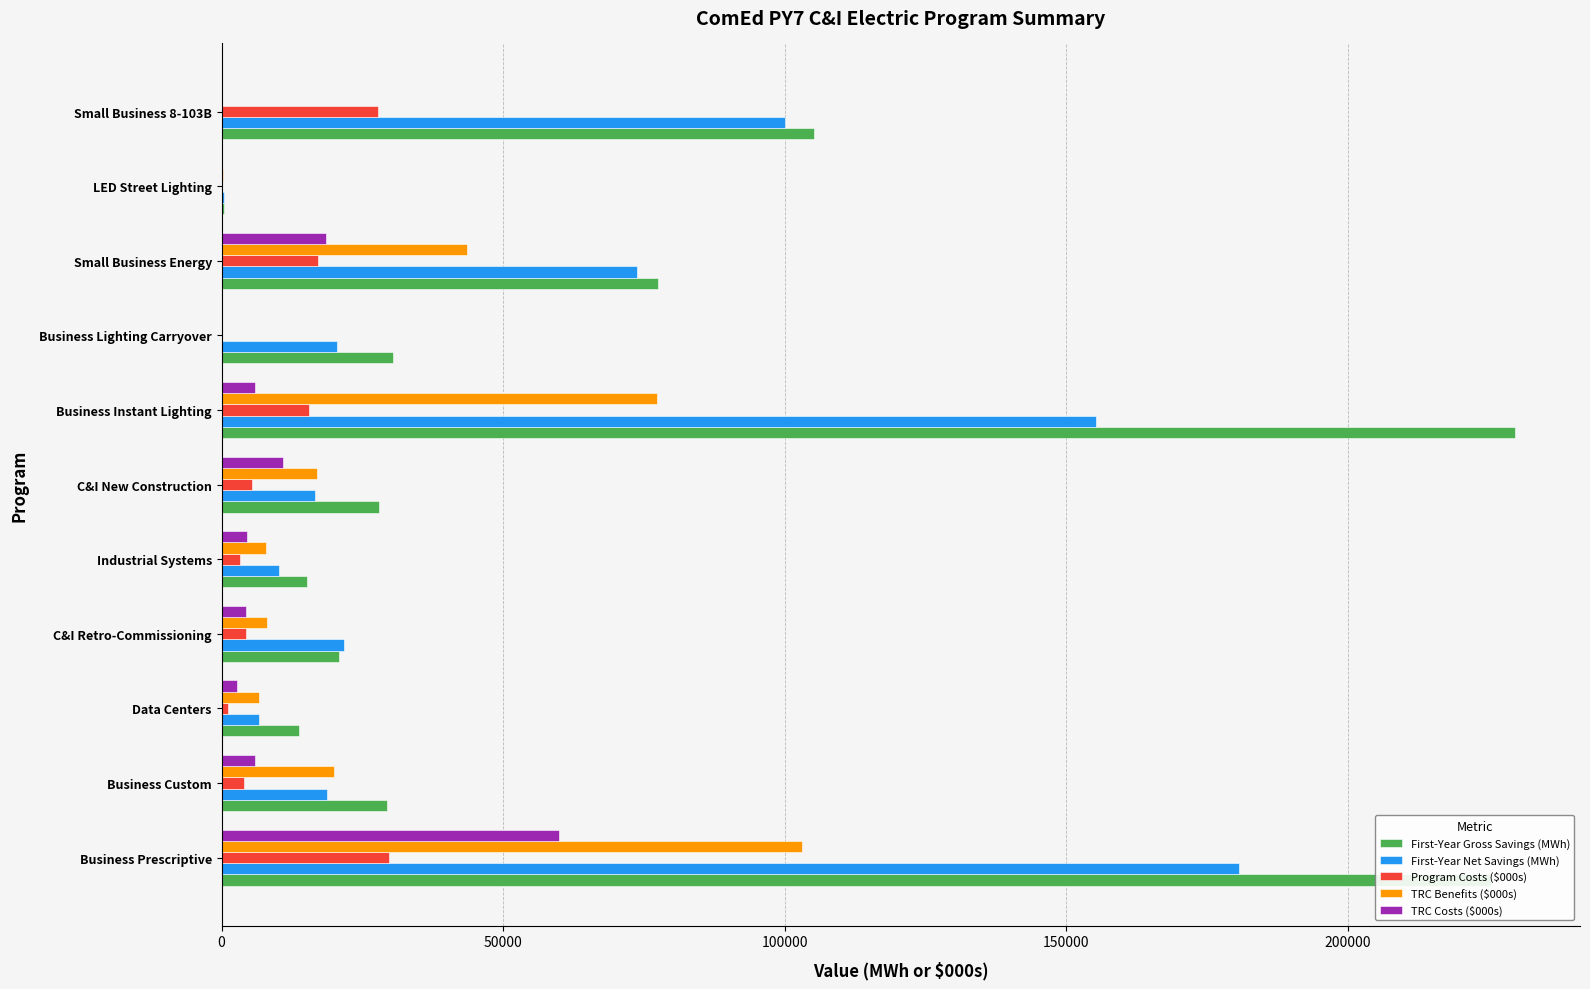

Where is TRC Costs ($000s) nearest to the value 29929?

Small Business Energy